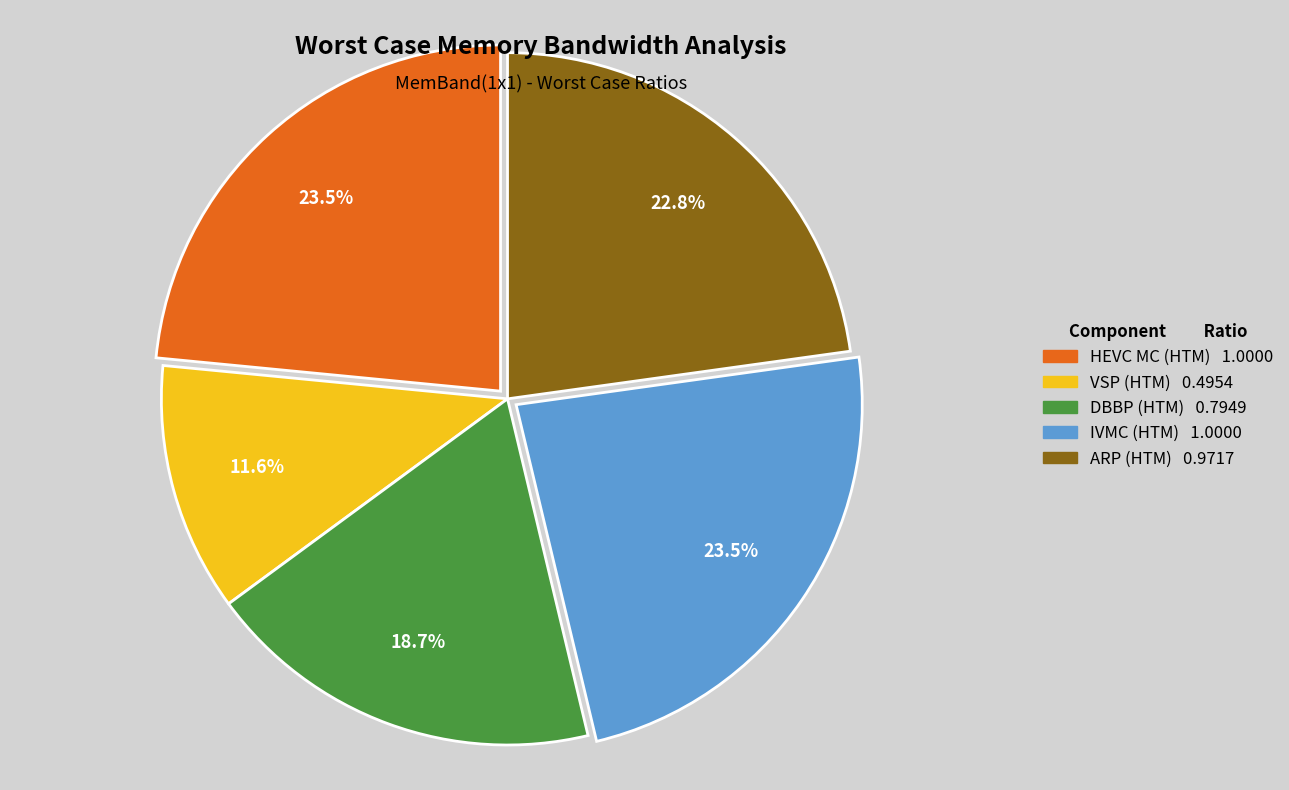

Which slice is the smallest?

VSP (HTM)